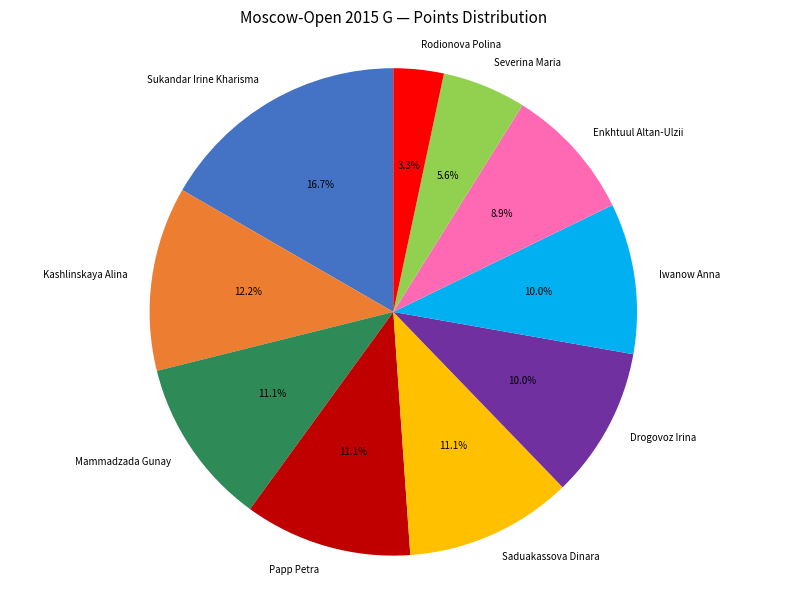

Which category has the smallest portion of the pie?

Rodionova Polina